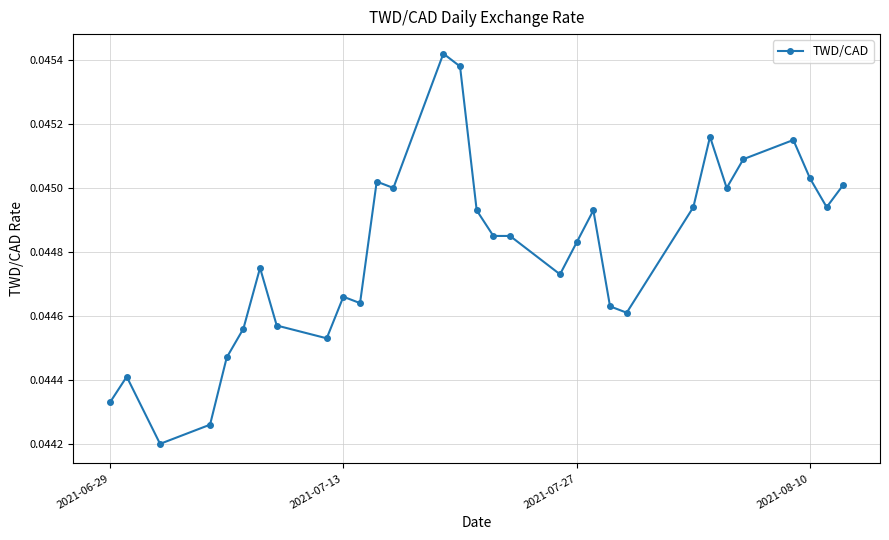

What is the sum of all values?

1.4